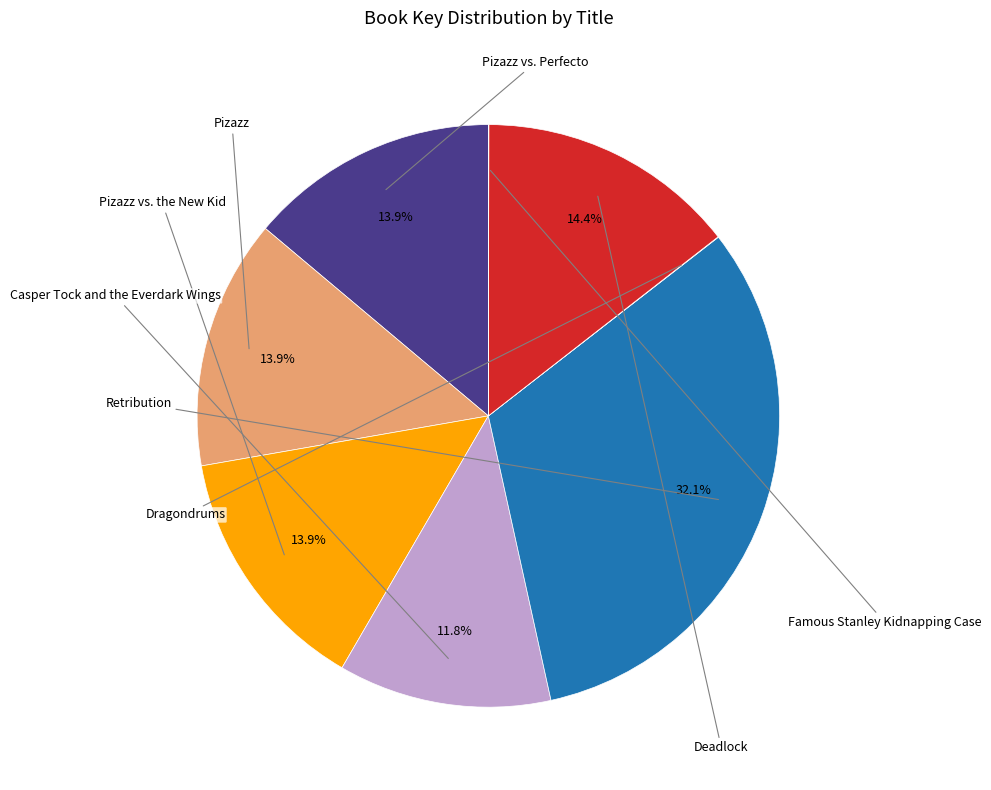

To the nearest percent, what is the average slice percentage?

12%